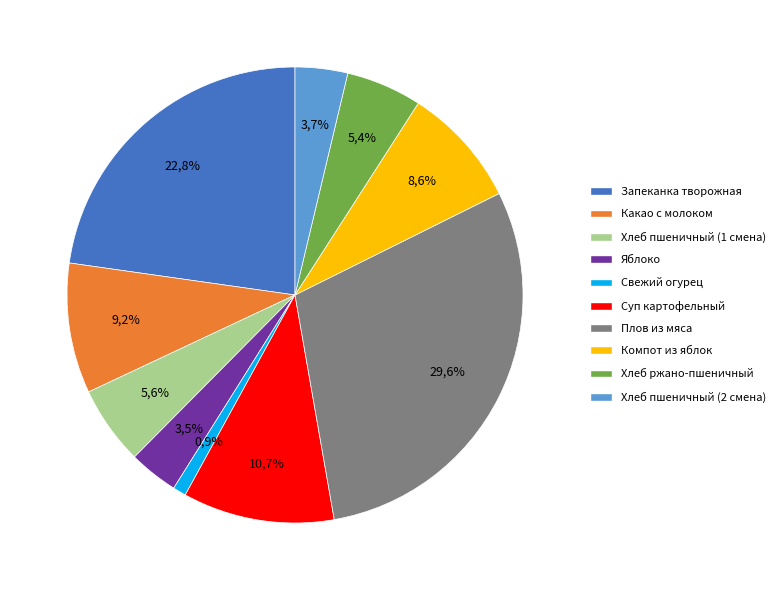

True or false: Хлеб ржано-пшеничный accounts for 1% of the total.

False